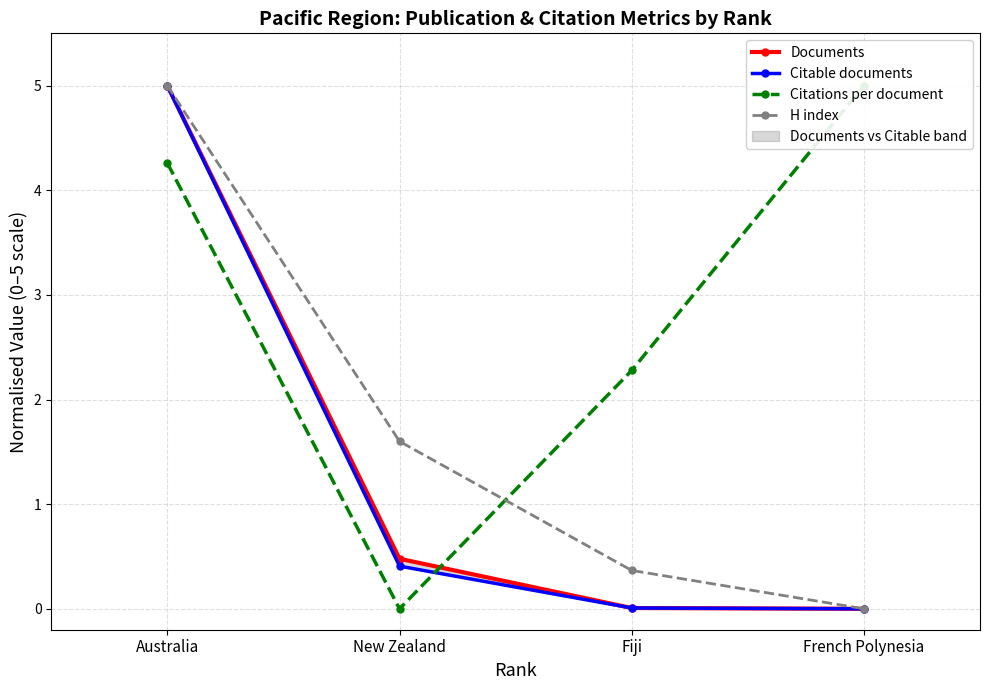

True or false: Documents and H index cross at least once.

False